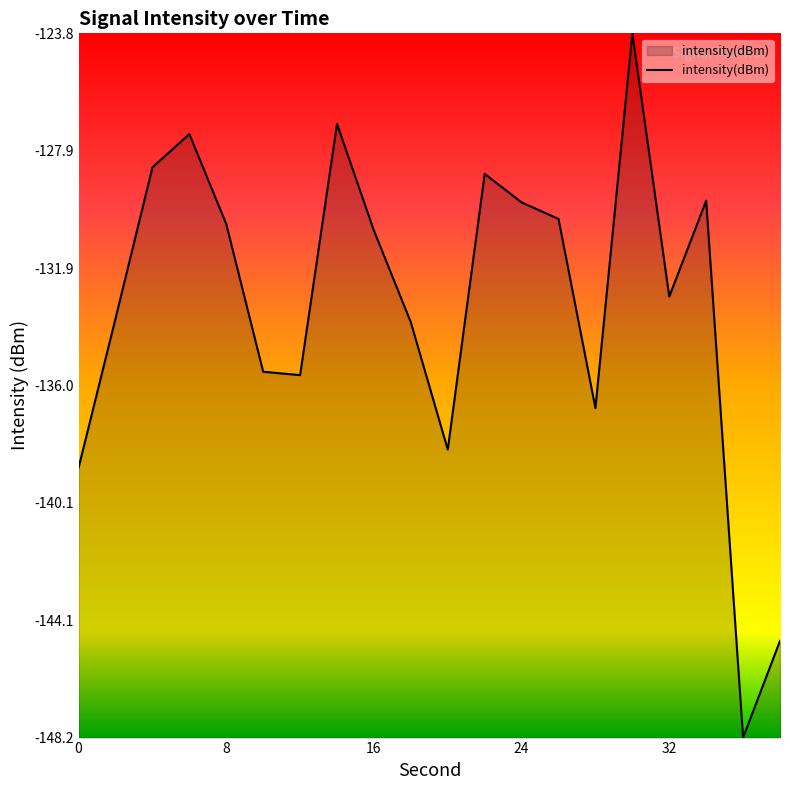

What is the minimum value shown in the chart?

-148.2